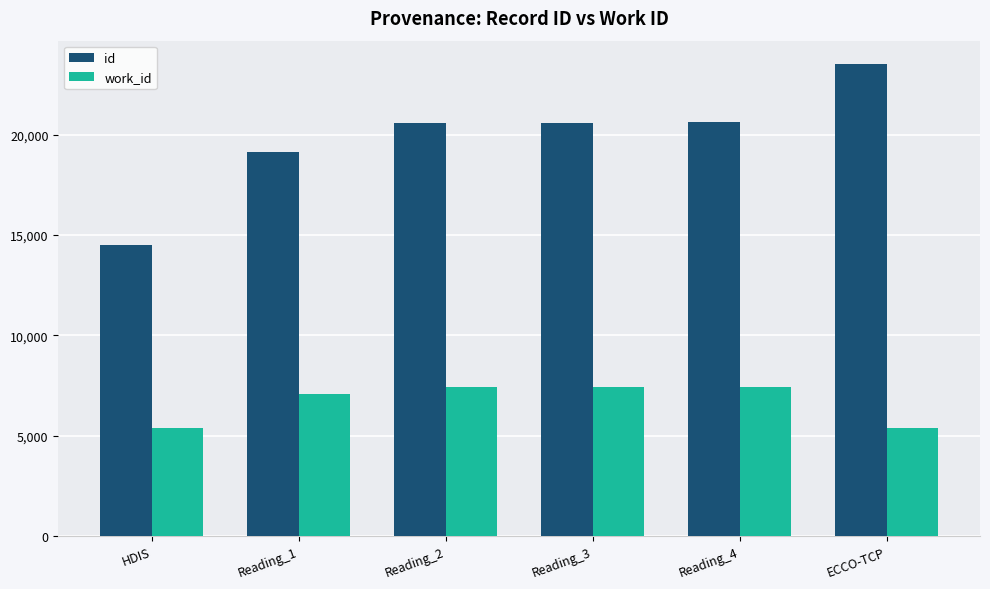

What is the difference between the id values at Reading_3 and ECCO-TCP?

2911